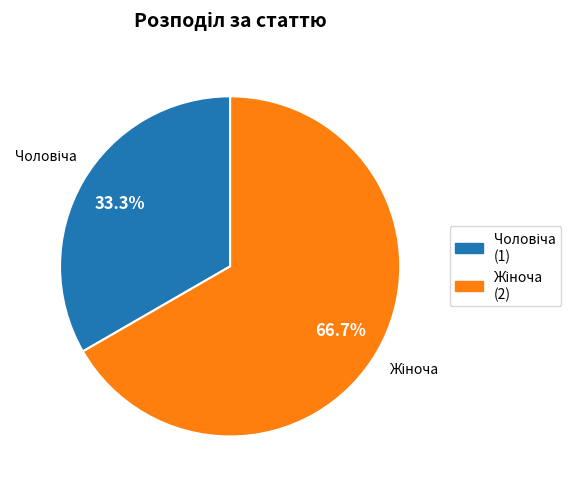

Is there a majority slice in this chart?

Yes